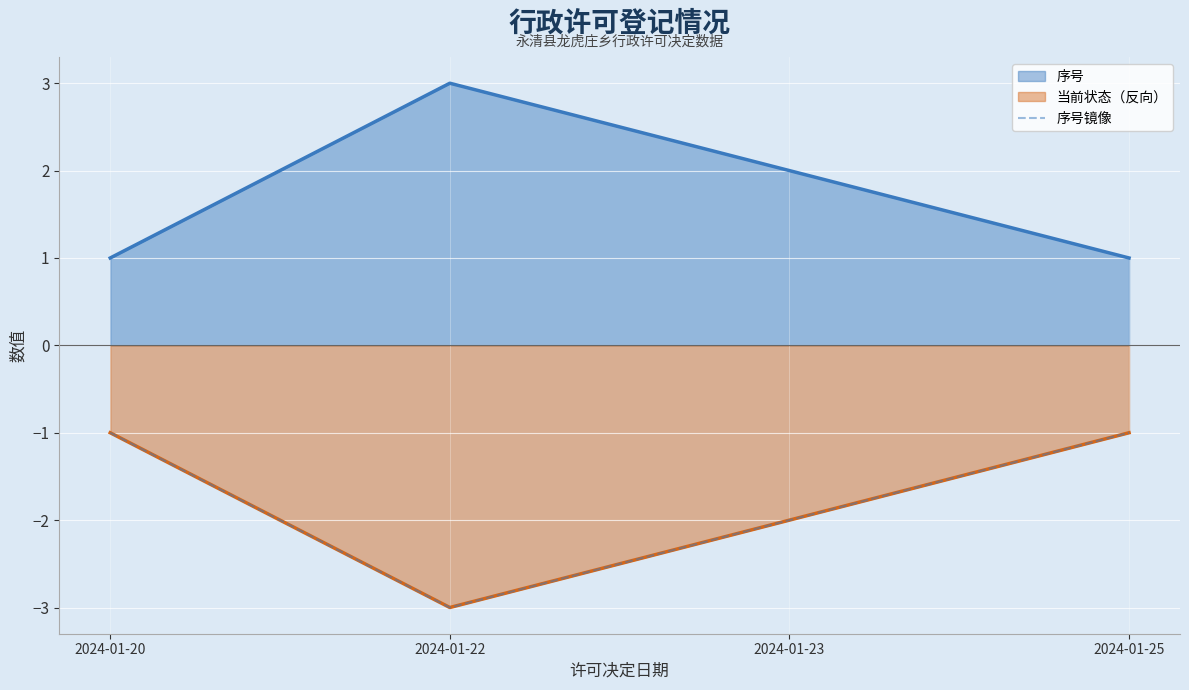

What is the difference between the maximum and minimum values?

2